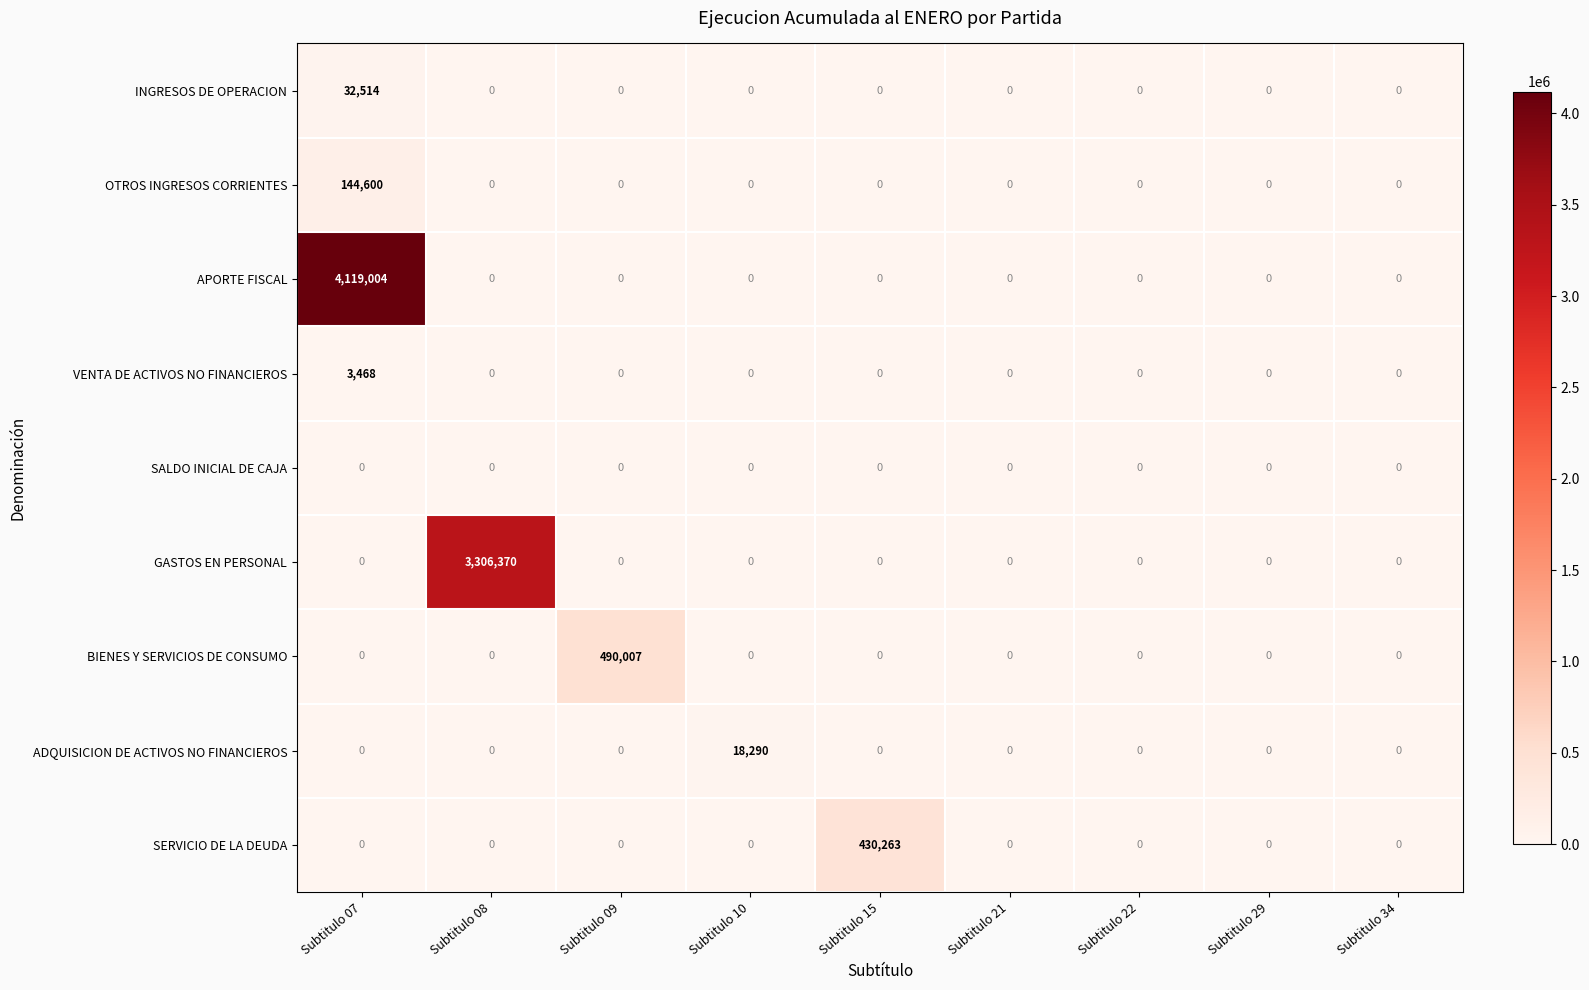

Which series has the largest total across all categories?

APORTE FISCAL